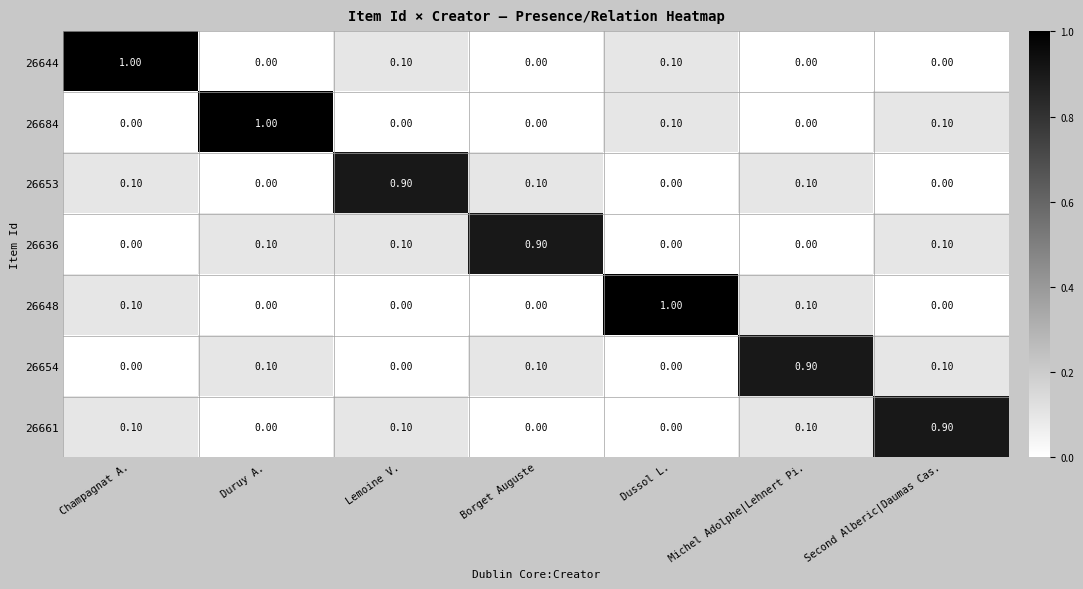

What is the sum of all 26684 values?

1.2